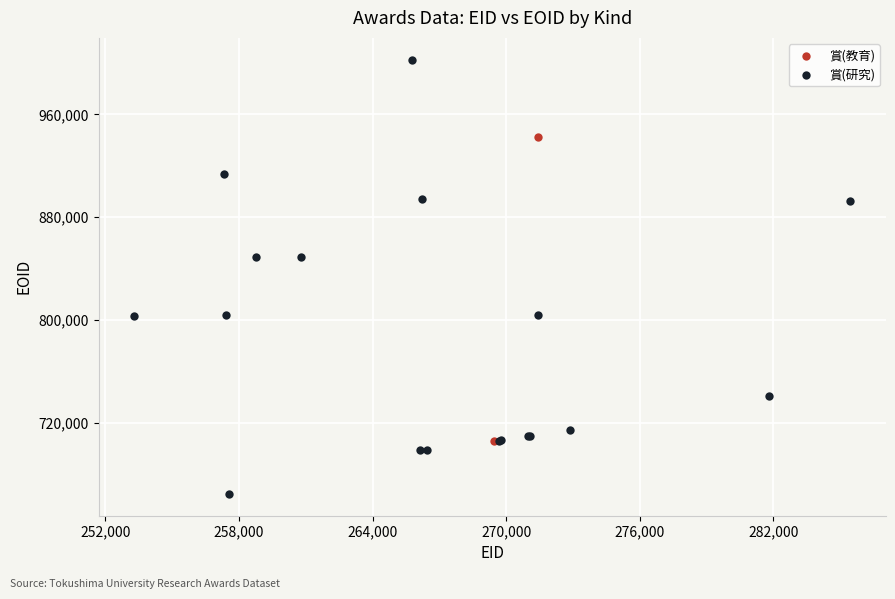

What are all the series names shown in the legend?

賞(教育), 賞(研究)